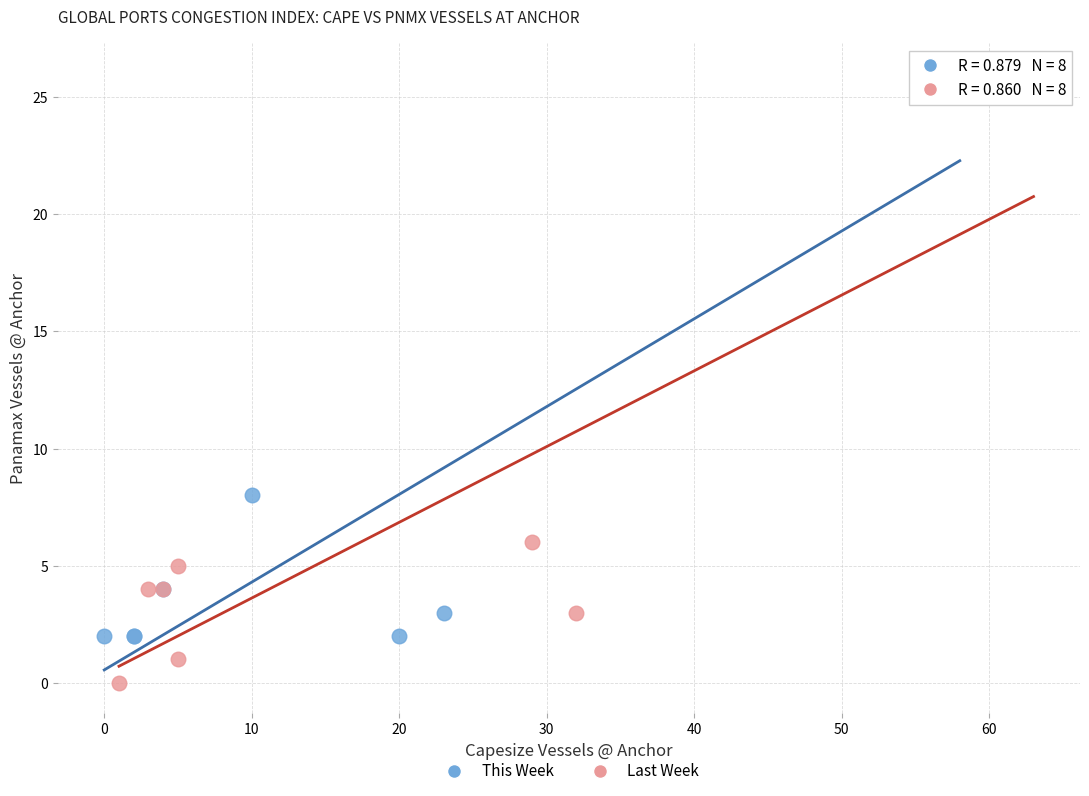

What are all the series names shown in the legend?

This Week, Last Week